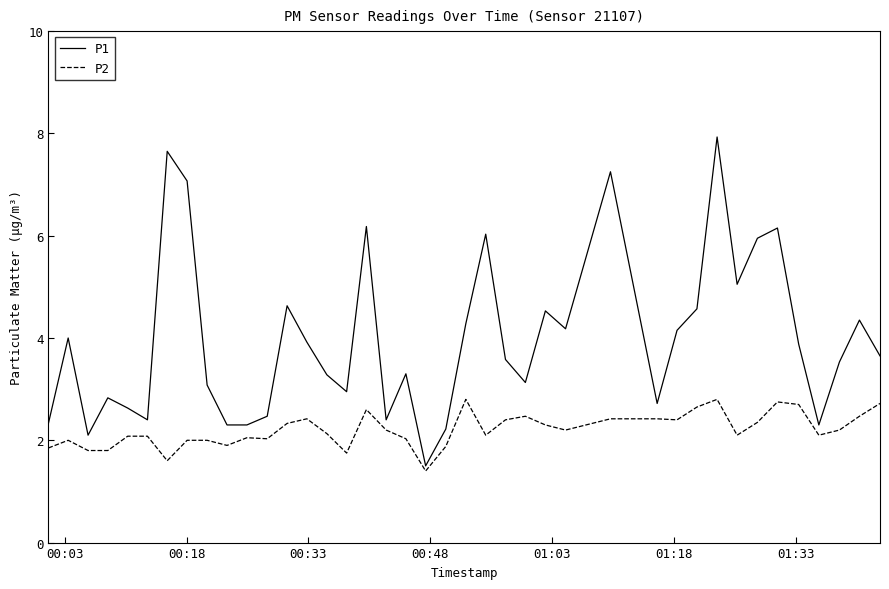

Which series has the largest total across all categories?

P1